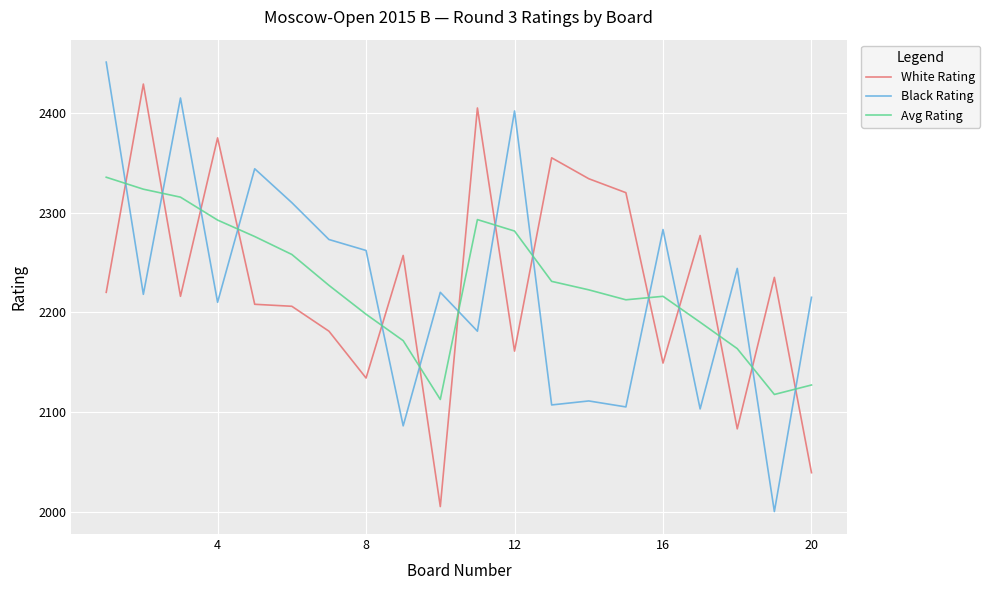

What is the difference between the maximum and minimum values in the Black Rating series?

451.0